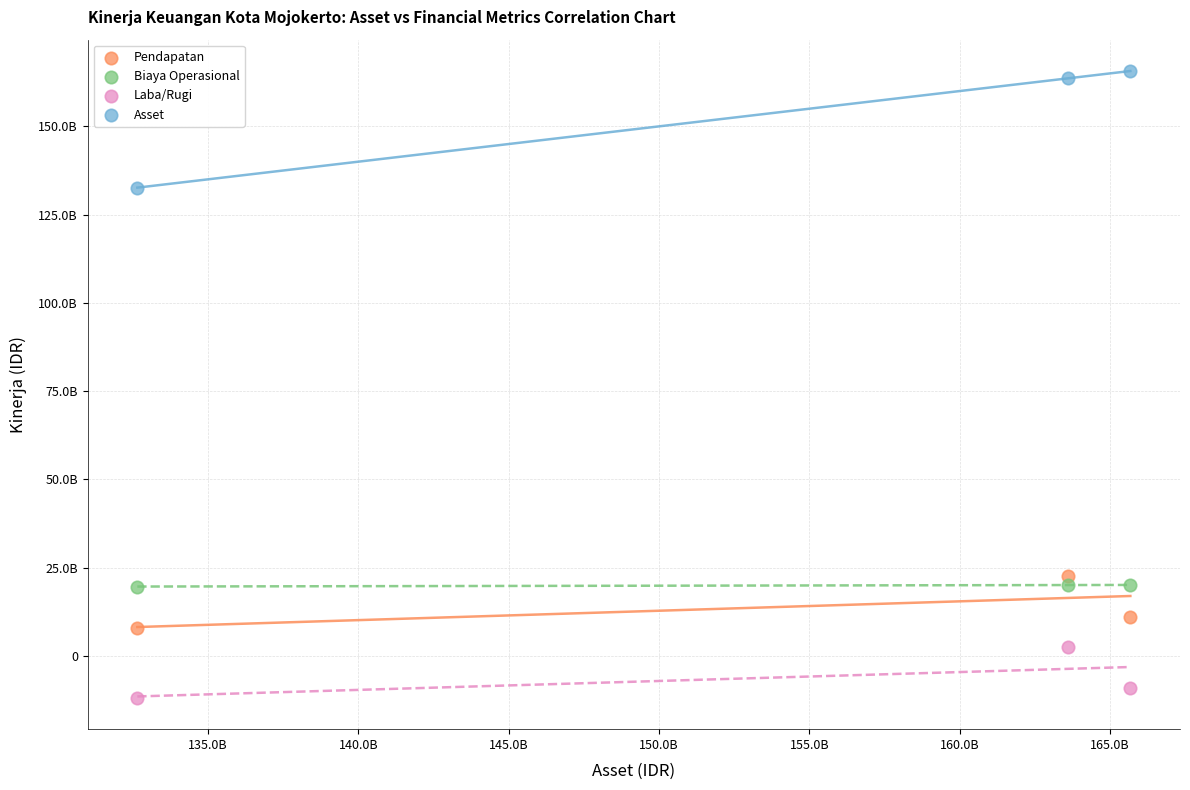

What are all the series names shown in the legend?

Pendapatan, Biaya Operasional, Laba/Rugi, Asset